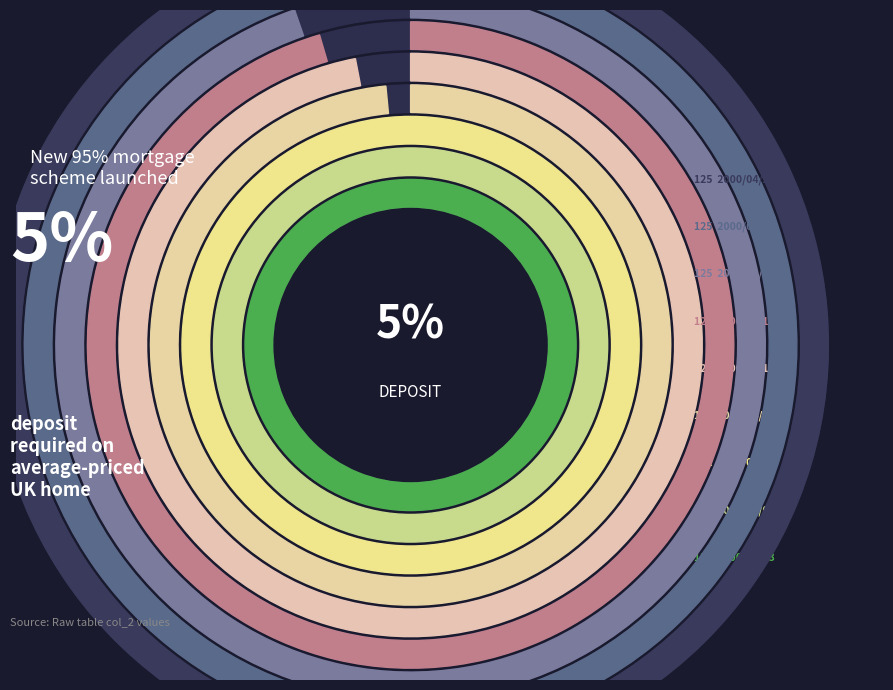

True or false: 2000/04/05 accounts for 11% of the total.

True